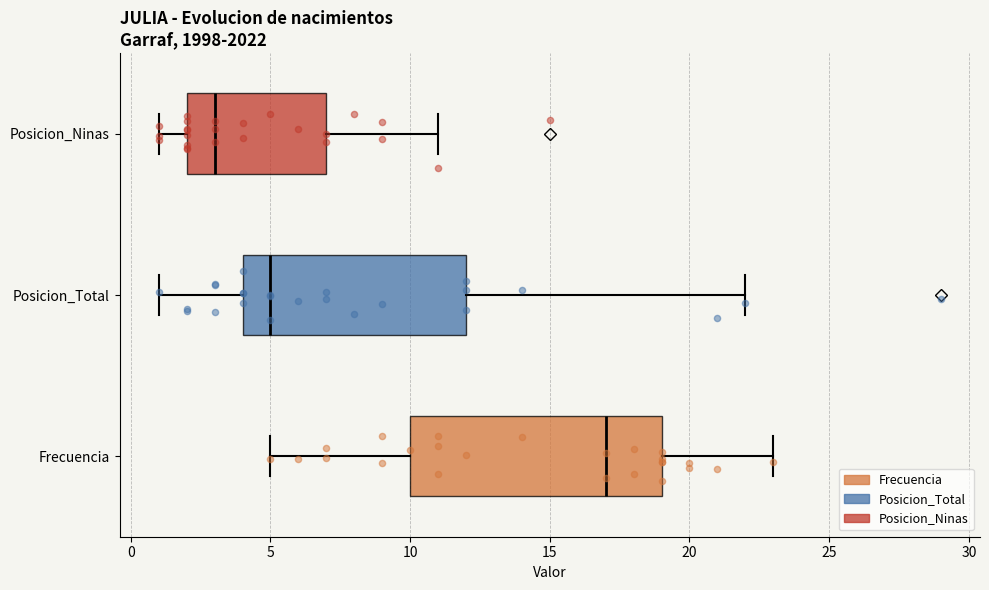

Reading bottom to top, transcribe this box plot: for each box, give where its median line is, the range the box spans, and where its two whiskers end, as read against the x-axis. The values are not printed on the chart, so give them approximately, as read against the axis.

Frecuencia: median 17, box 10 to 19, whiskers 5 to 23
Posicion_Total: median 5, box 4 to 12, whiskers 1 to 22
Posicion_Ninas: median 3, box 2 to 7, whiskers 1 to 11